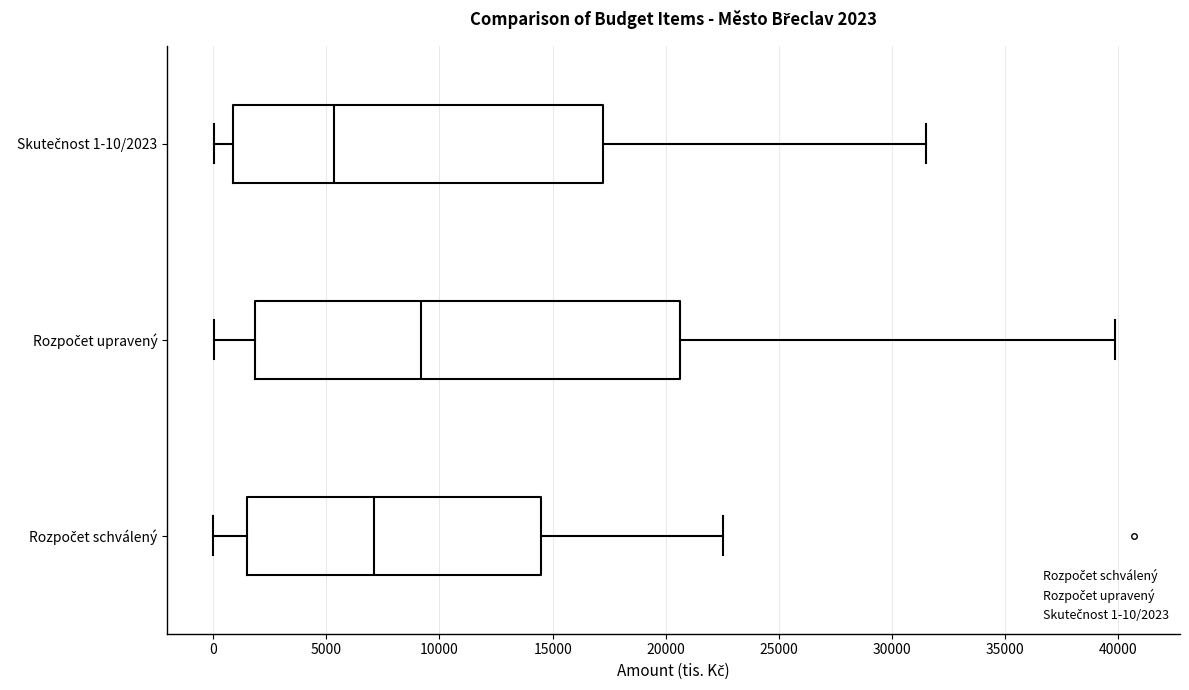

Comparing the boxes themselves (not the whiskers), which one is the widest?

Rozpočet upravený